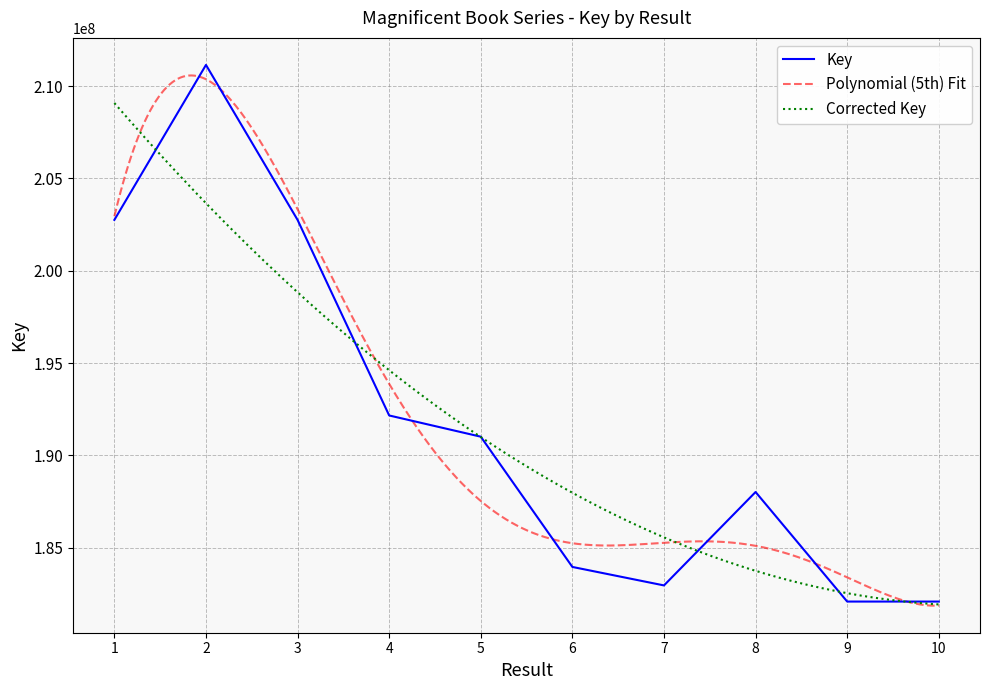

What is the minimum value shown in the chart?

182081016